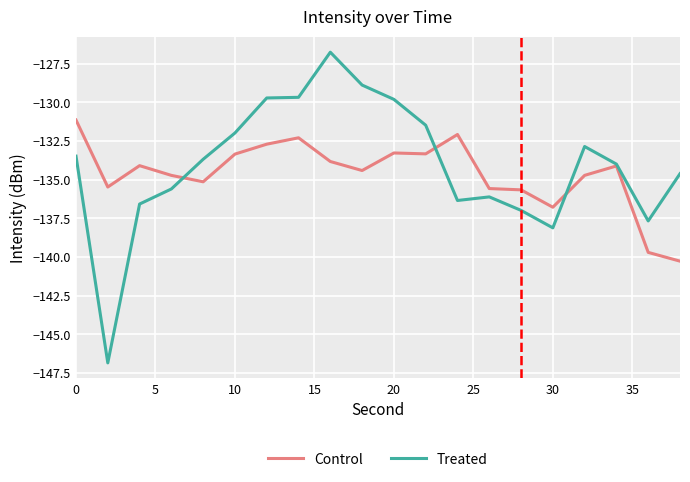

What is the minimum value shown in the chart?

-146.8